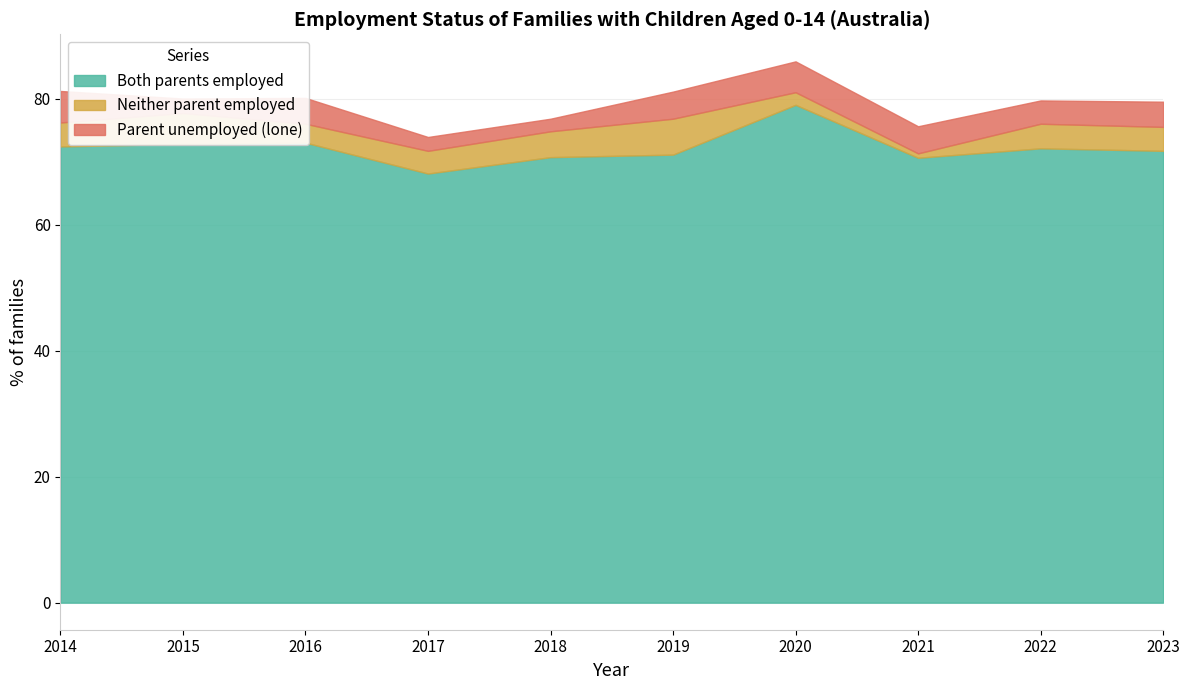

Is it true that Parent unemployed (lone) equals 5.0 at 2014?

True